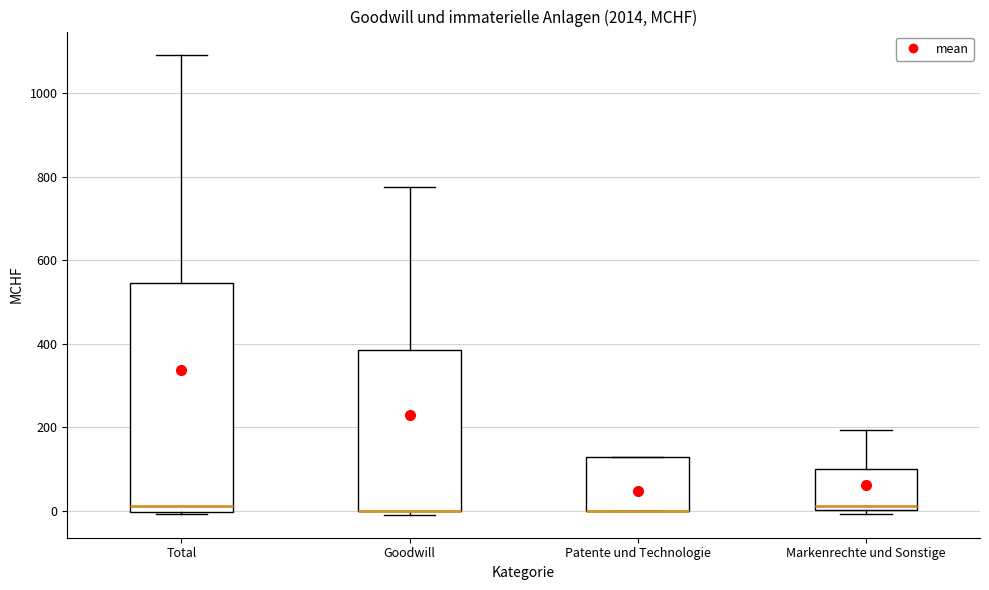

Reading left to right, transcribe this box plot: for each box, give where its median line is, the range the box spans, and where its two whiskers end, as read against the y-axis. The values are not printed on the chart, so give them approximately, as read against the axis.

Total: median 20, box 0 to 540, whiskers 0 to 1100
Goodwill: median 0 (drawn on the box's lower edge), box 0 to 380, whiskers -20 to 780
Patente und Technologie: median 0 (drawn on the box's lower edge), box 0 to 120, whiskers 0 to 120
Markenrechte und Sonstige: median 20, box 0 to 100, whiskers 0 (just below the box's lower edge) to 200